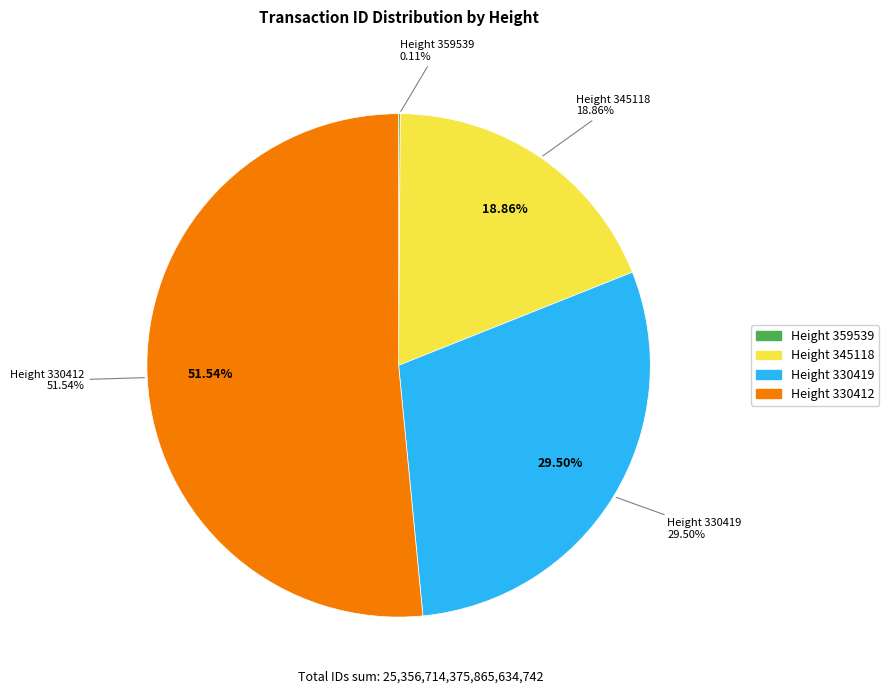

How many slices are in this pie chart?

4